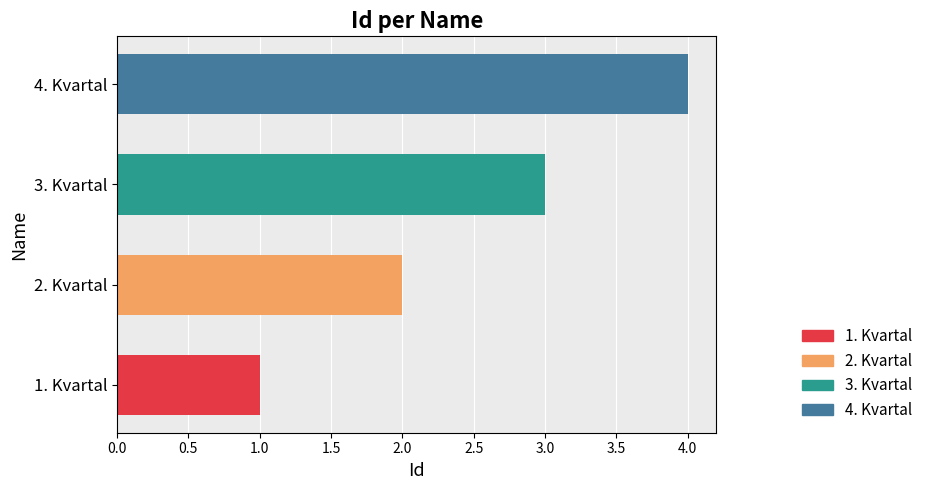

What is the sum of all values?

10